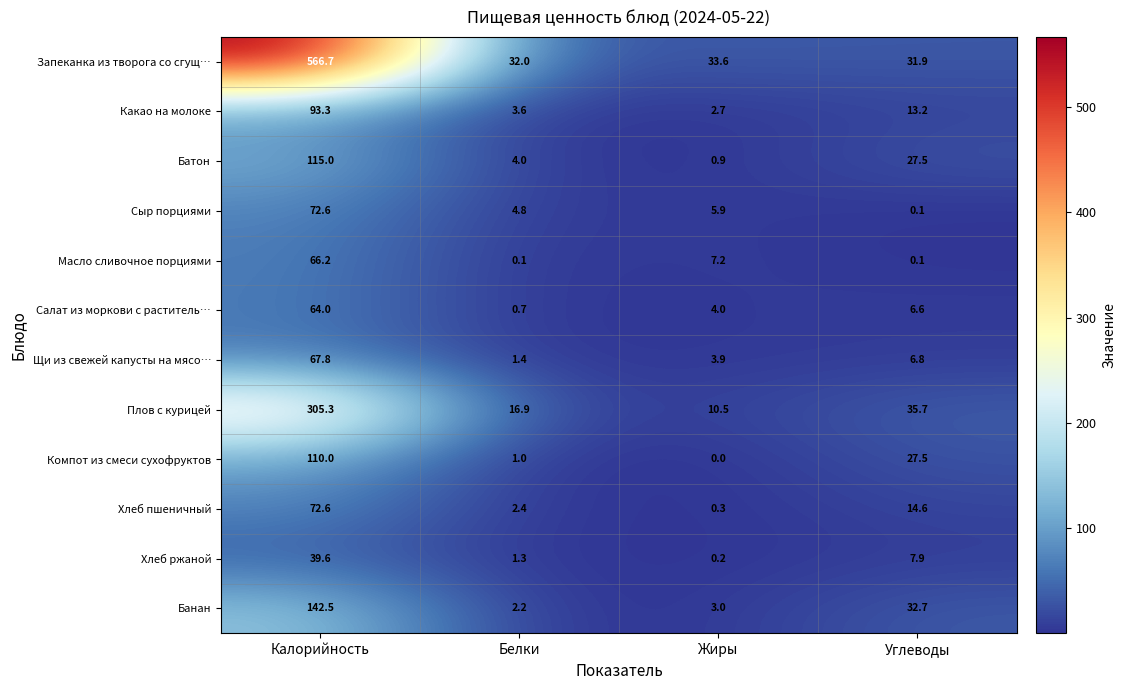

The Компот из смеси сухофруктов series shows 12.0 at Углеводы. True or false?

False